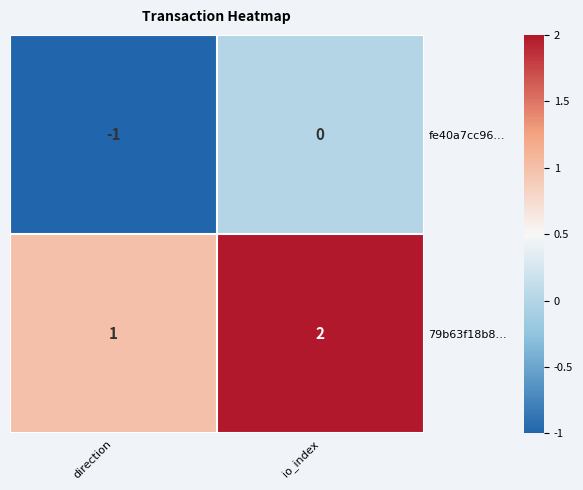

List the labels in order of fe40a7cc96… value, largest first.

io_index, direction